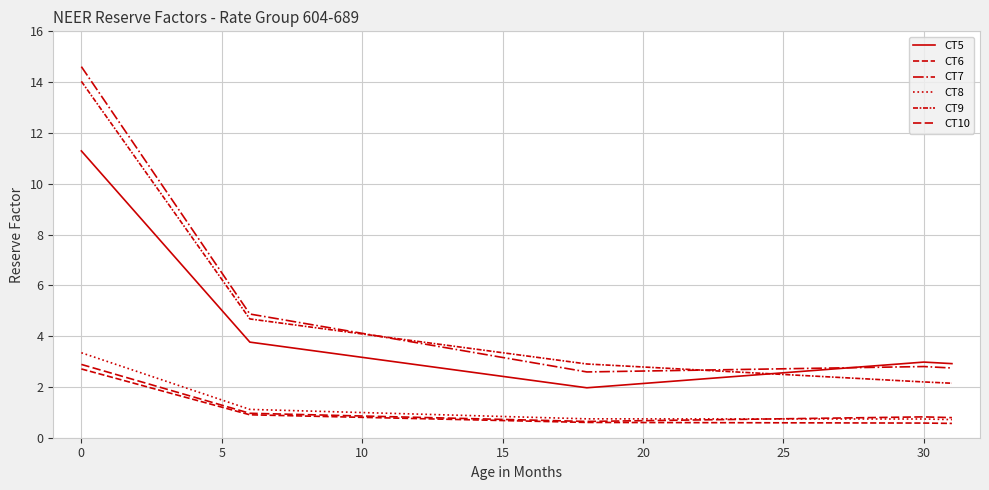

At how many categories does at least one series exceed 11?

3